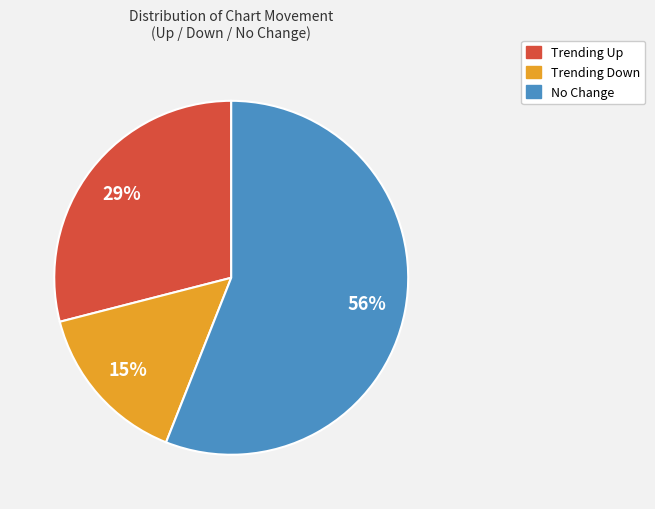

Is there a majority slice in this chart?

Yes